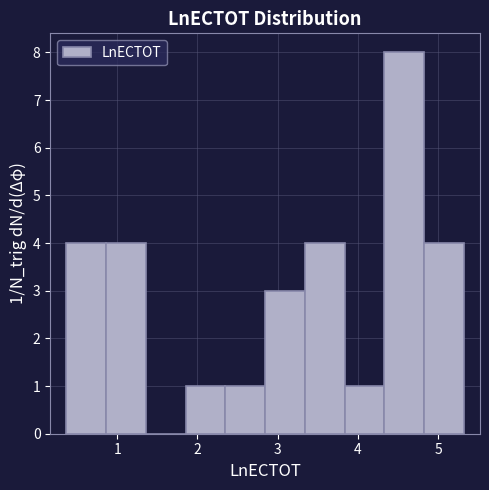

Which range on the x-axis has the tallest bar?

4.3 to 4.8